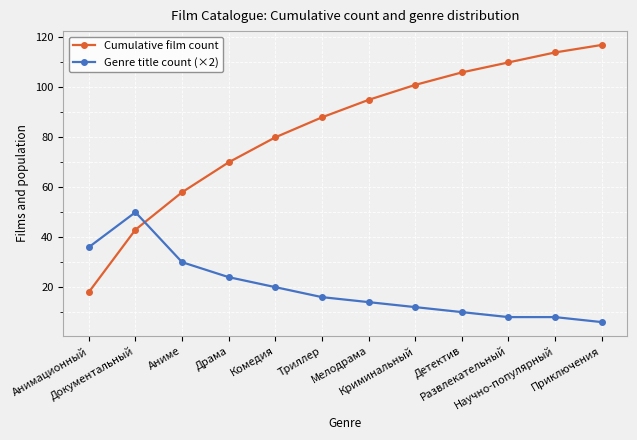

What is the smallest value displayed?

6